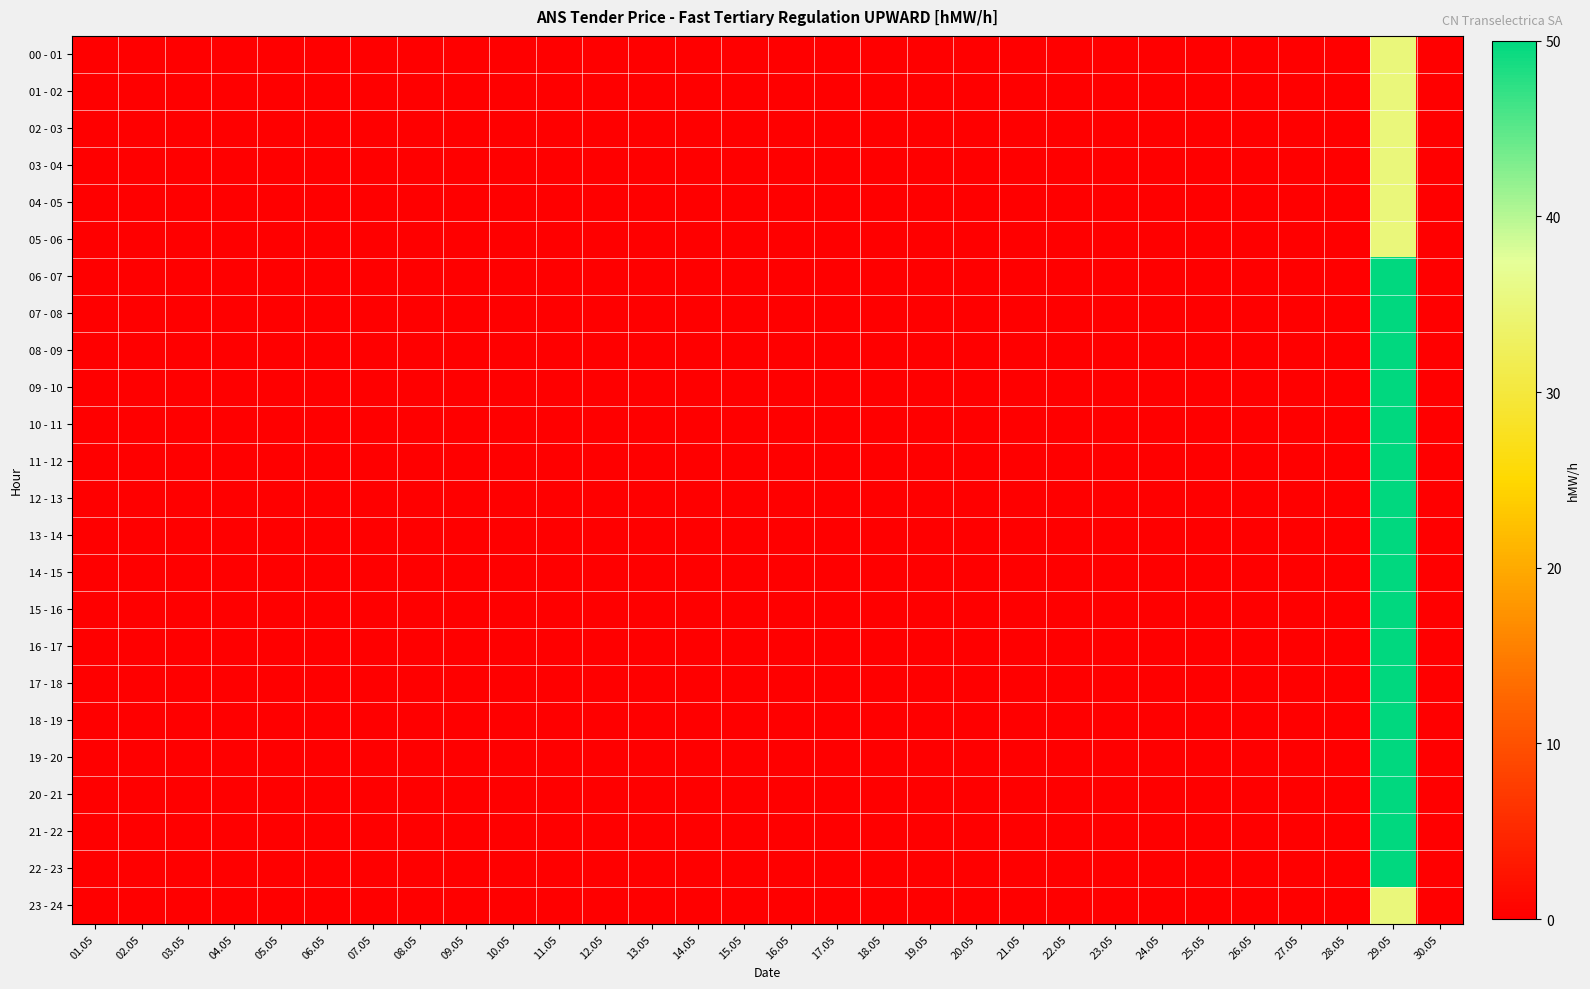

Between 12.05 and 13.05, which is larger?

12.05